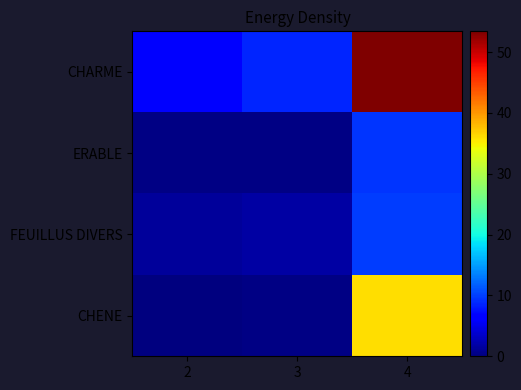

Which series changed the most between 2 and 4?

CHARME